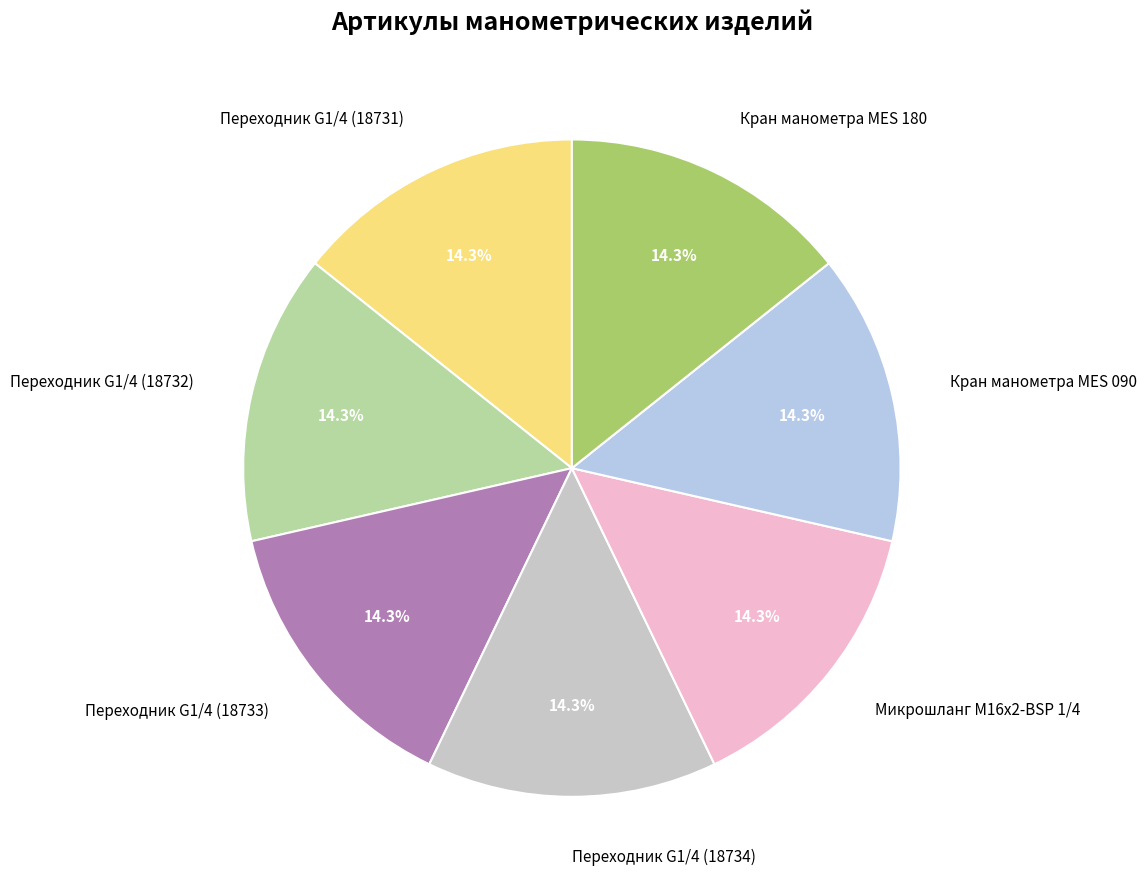

Do Переходник G1/4 (18731) and Кран манометра MES 180 together represent more than half of the pie?

No